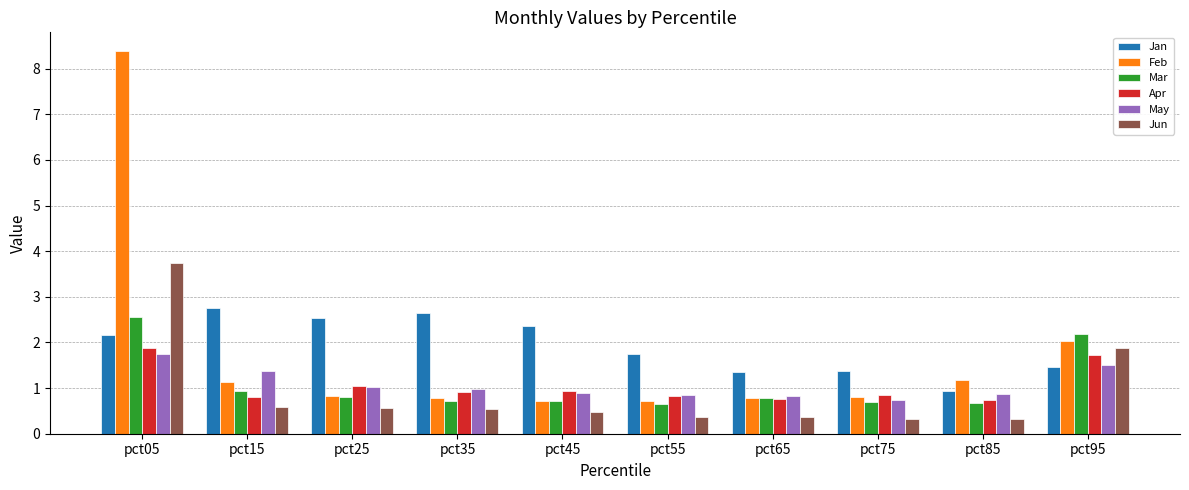

What is the difference between the second highest and minimum values in the Jan series?

1.7